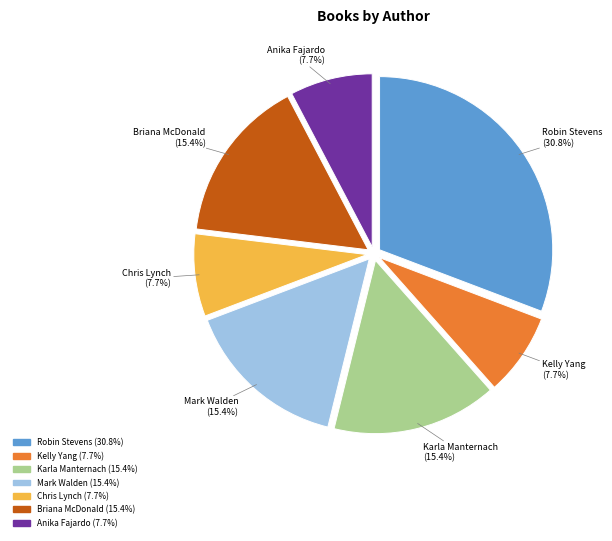

What portion of the pie excludes Karla Manternach?

84.6%